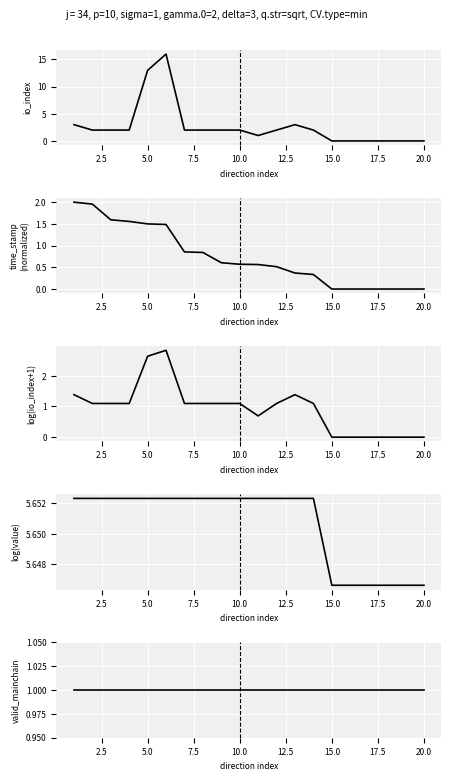

What is the sum of all time_stamp values?

14.8